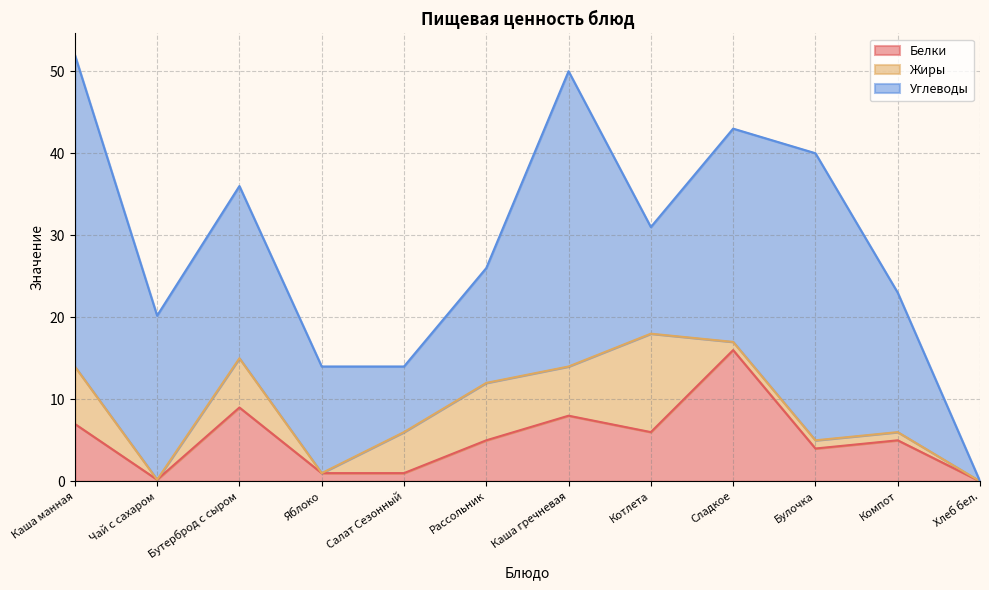

What is the spread (max minus min) of values at Компот?

16.0